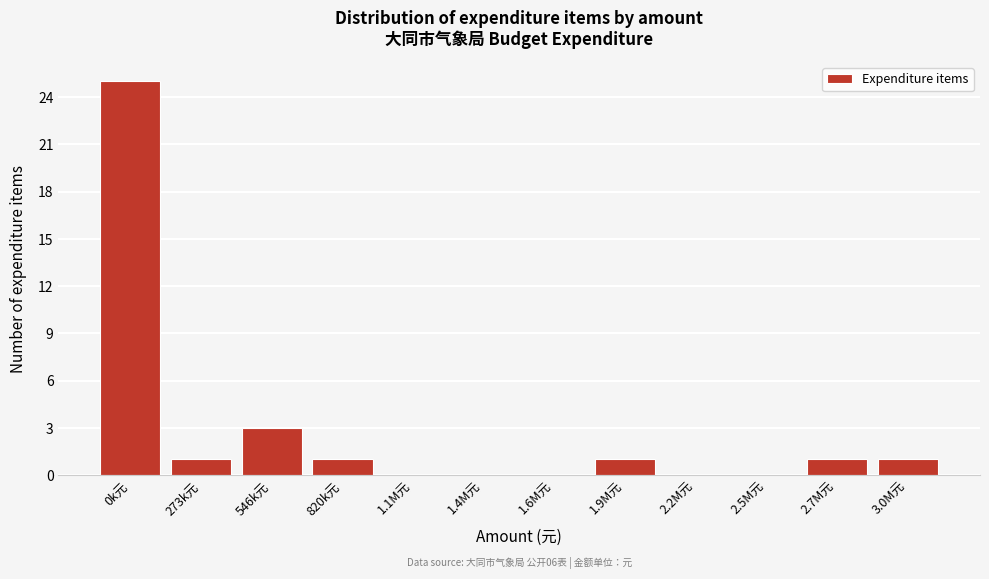

Reading left to right, transcribe all the data shown in this chart.

0k元=25	273k元=1	546k元=3	820k元=1	1.1M元=0	1.4M元=0	1.6M元=0	1.9M元=1	2.2M元=0	2.5M元=0	2.7M元=1	3.0M元=1